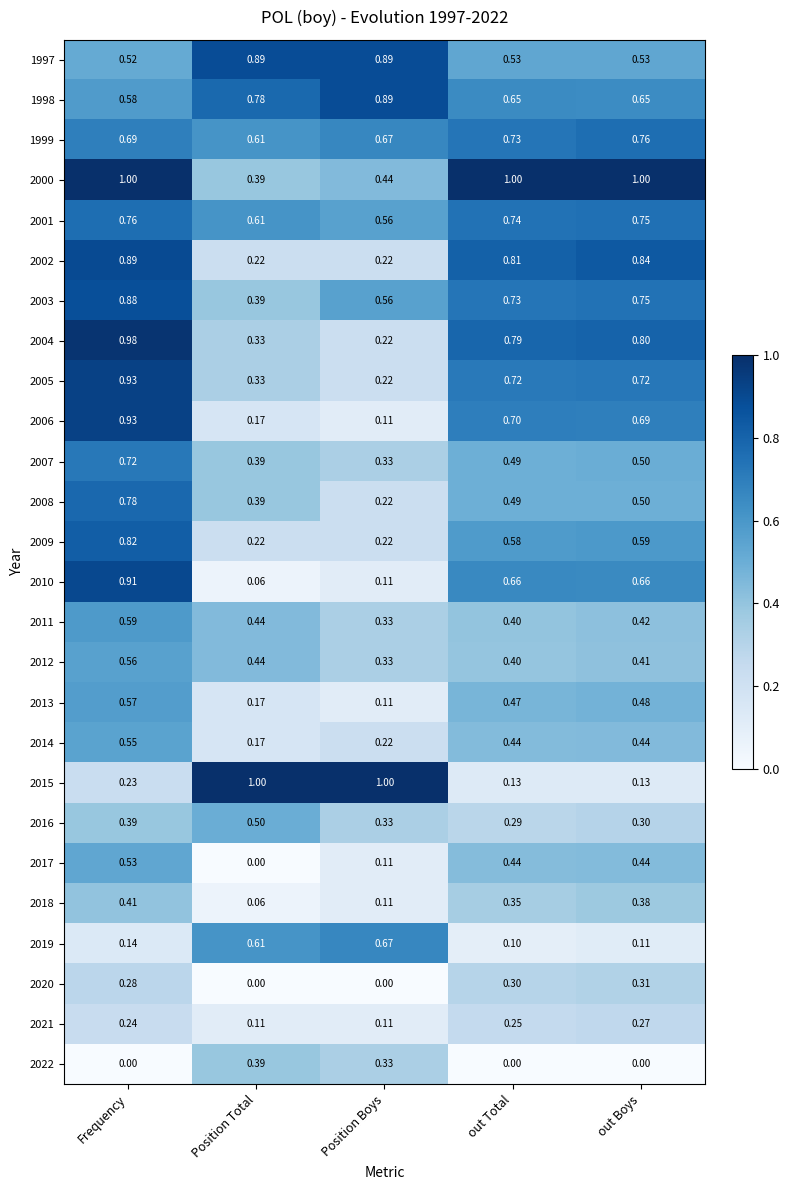

Which series has the widest spread of values?

2015